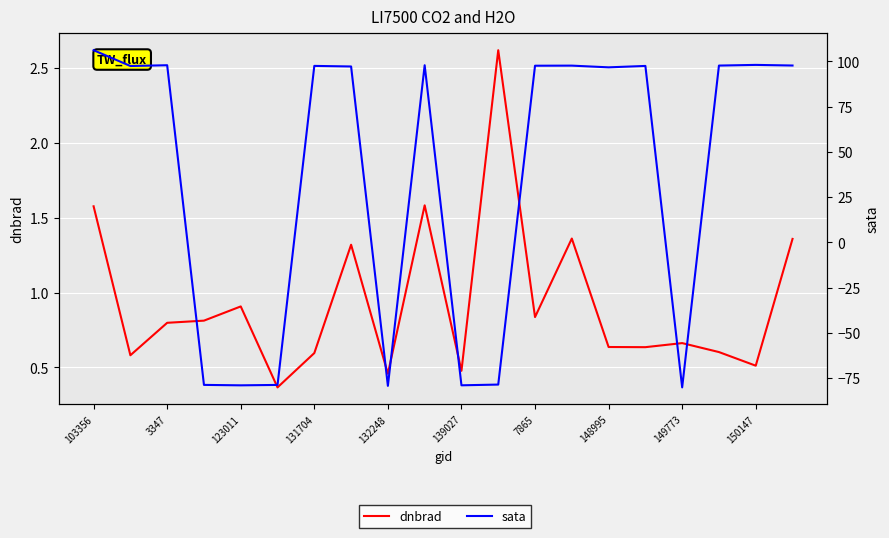

At which category is the sum across all series the highest?

103356